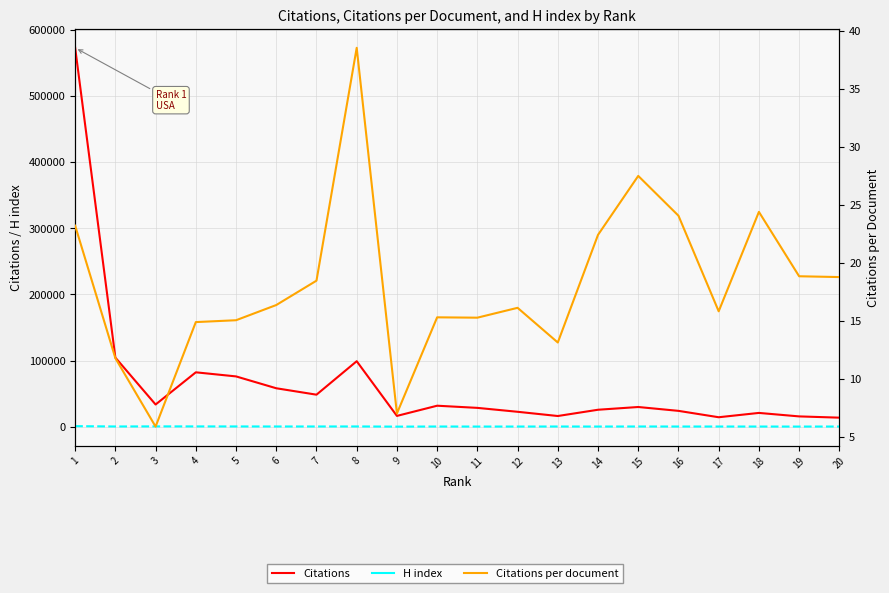

What is the difference between the highest and lowest values at 15?

29772.5